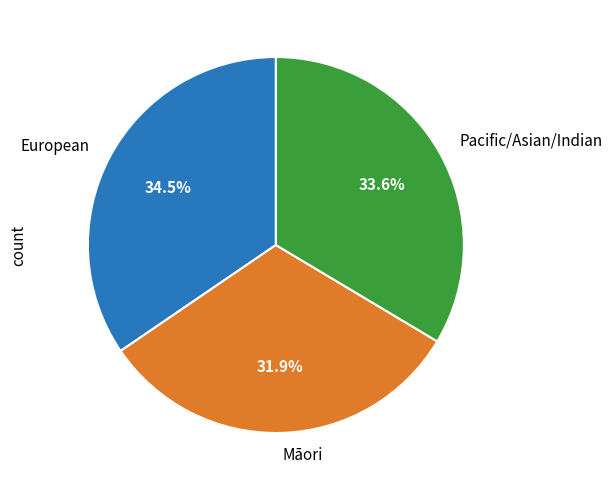

Does any single category account for the majority?

No